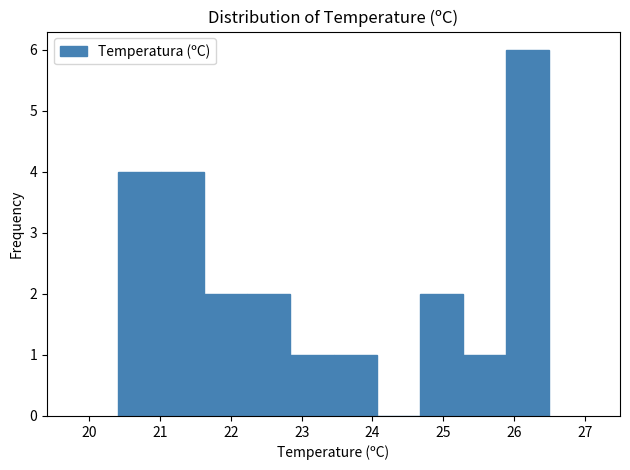

Over which range of the x-axis is the bar tallest?

25.89 to 26.50